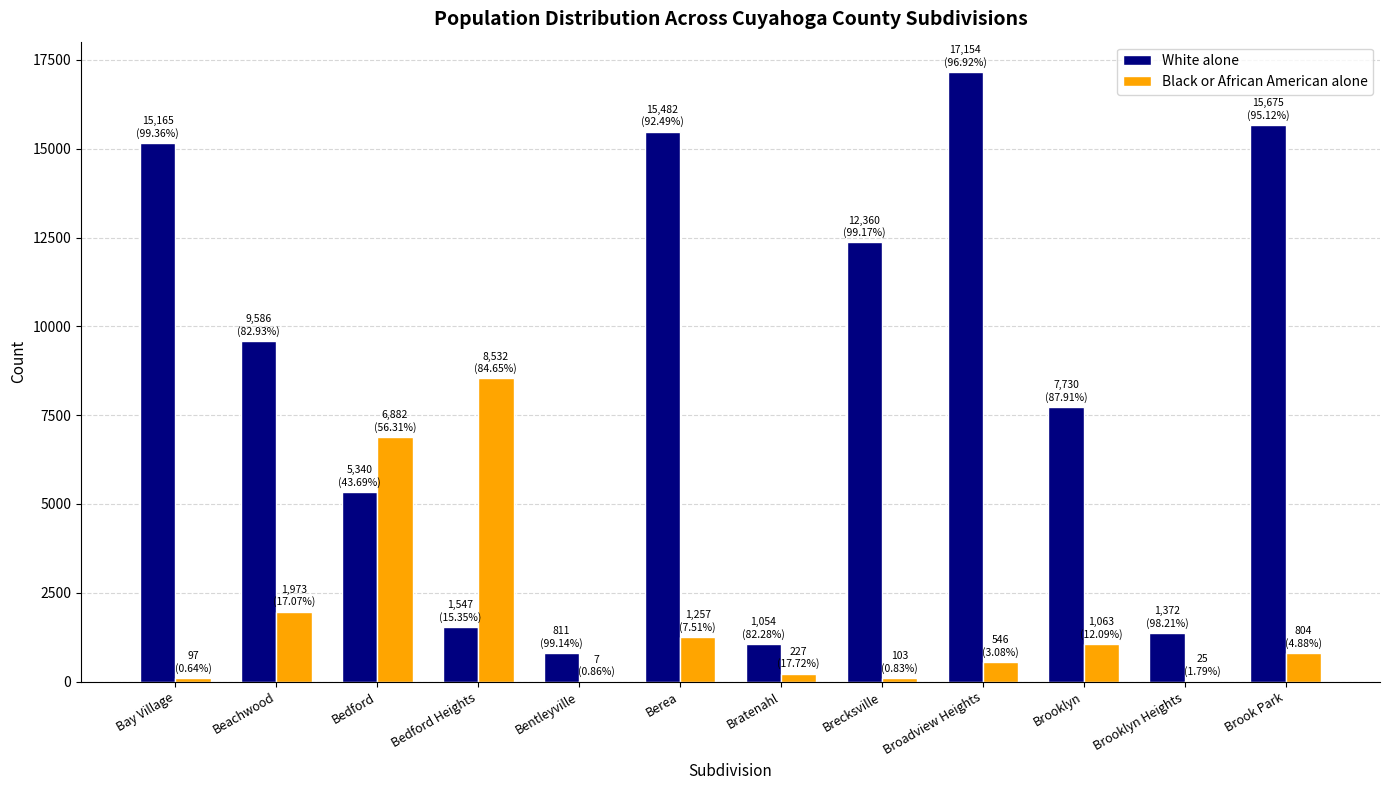

Which category has the highest value in the White alone series?

Broadview Heights